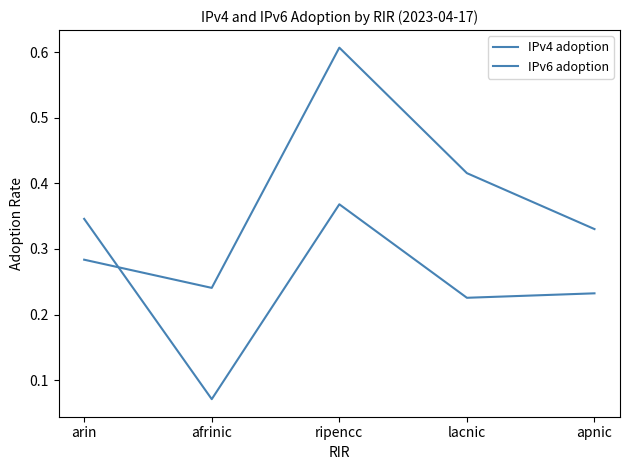

What is the difference between the IPv4 adoption values at ripencc and afrinic?

0.4